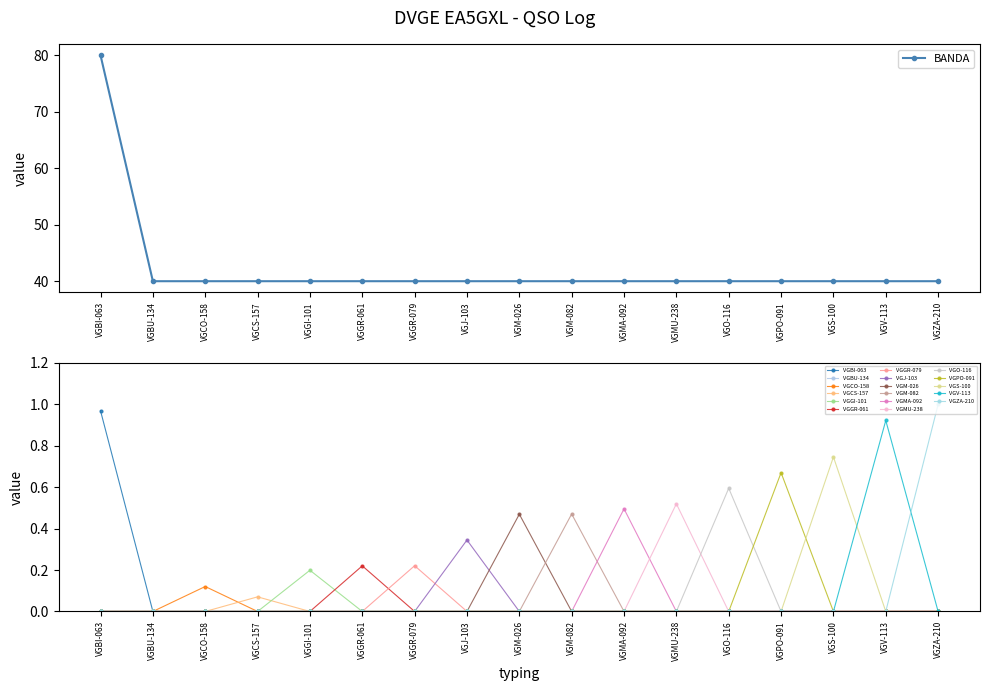

What is the highest value of the BANDA series?

80